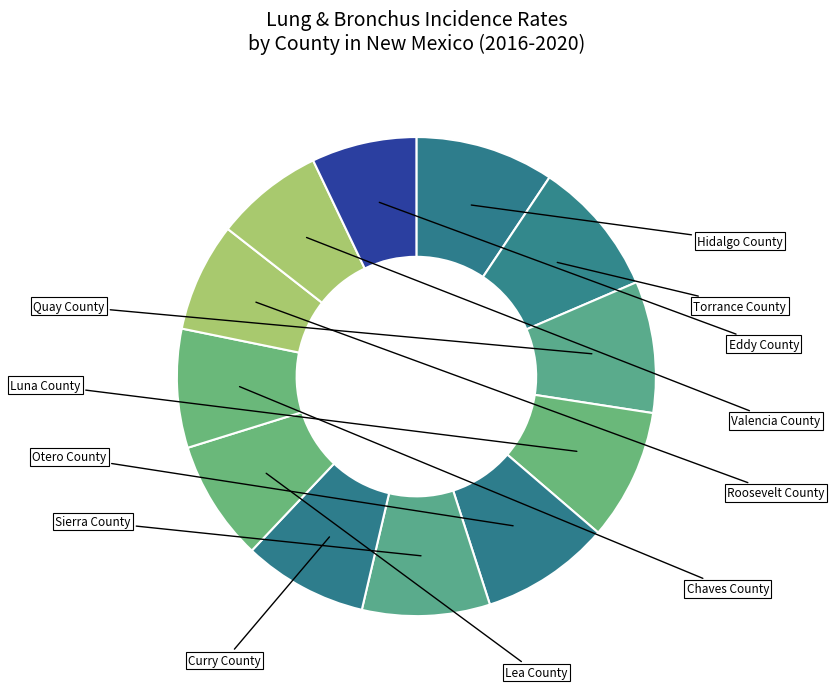

Which slice is the smallest?

Eddy County